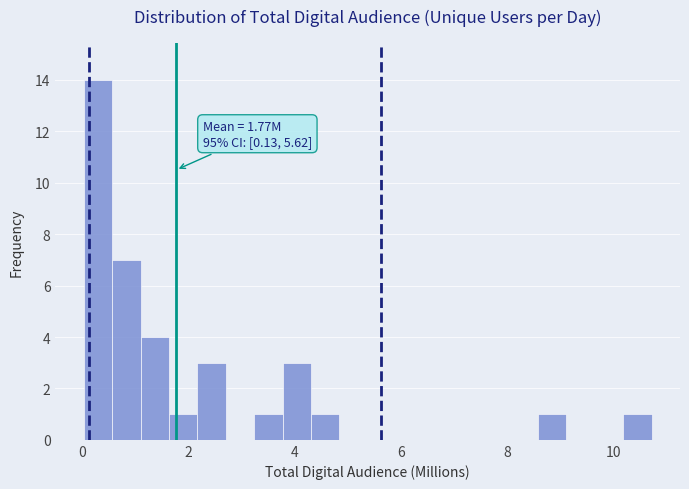

Around what value on the x-axis is the tallest bar? Give the approximate position of its centre, as read against the axis.

0.4